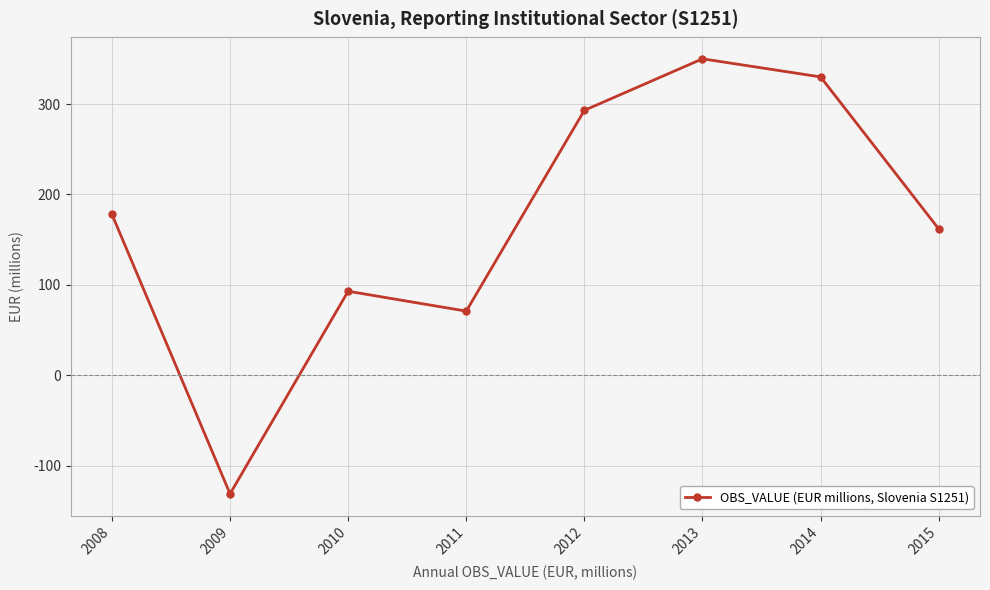

Count the number of data series in this chart.

1